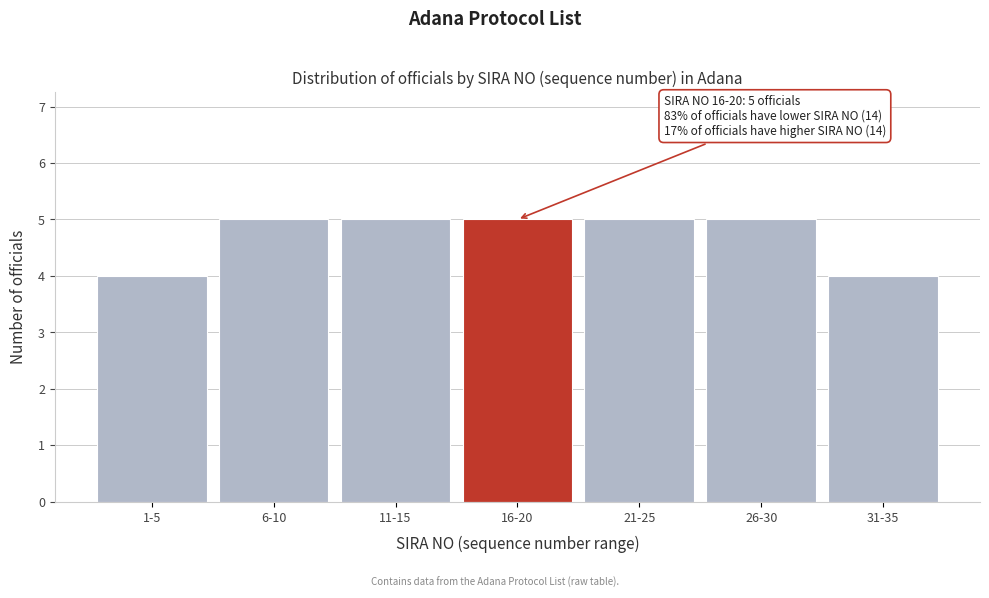

Reading left to right, extract all data points from this chart.

1-5=4	6-10=5	11-15=5	16-20=5	21-25=5	26-30=5	31-35=4